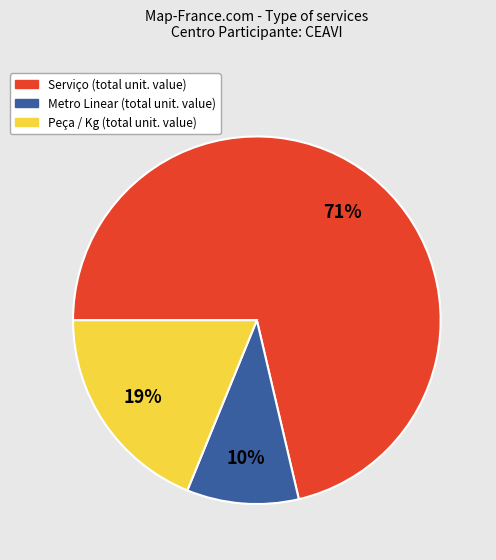

To the nearest percent, what is the difference between the largest and smallest slice percentages?

61%